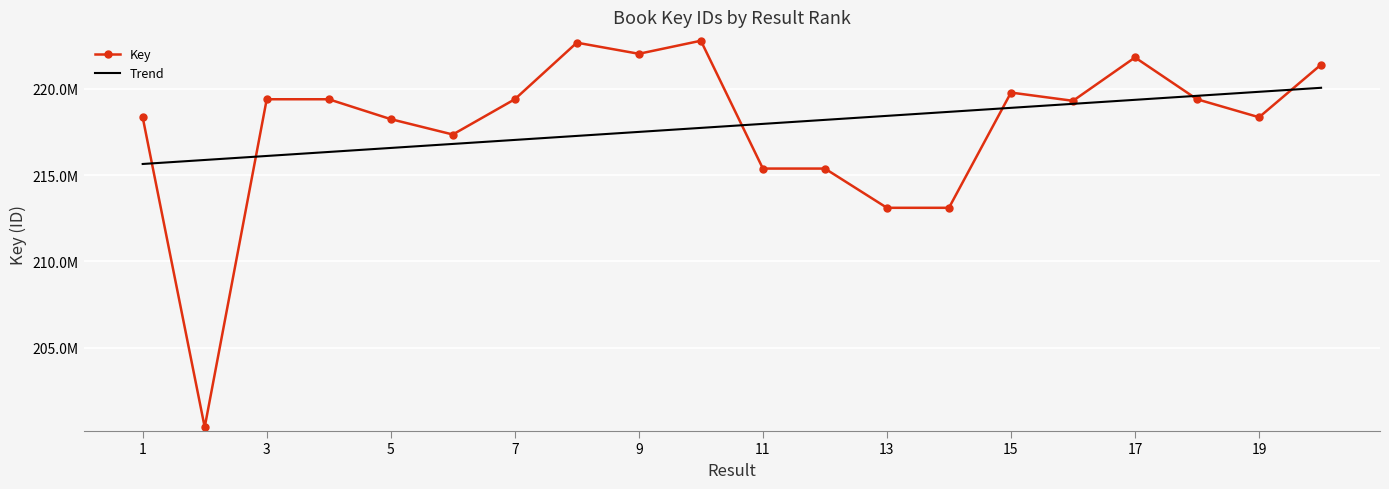

Which series has the widest spread of values?

Key